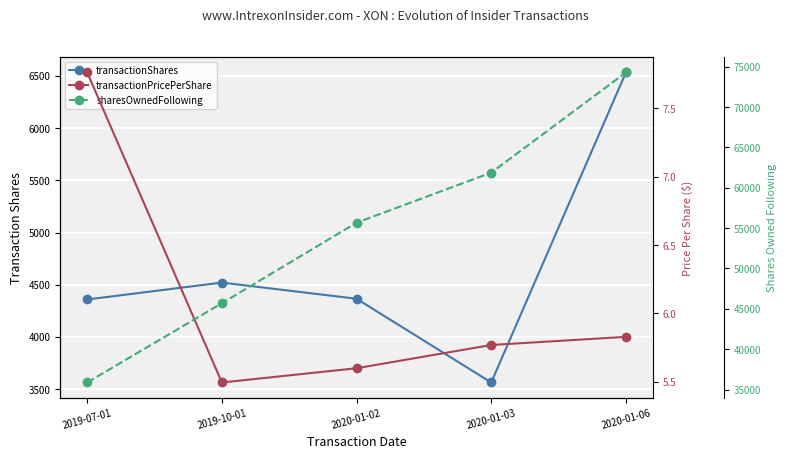

What is the difference between the highest and lowest values at 2019-07-01?

35869.2